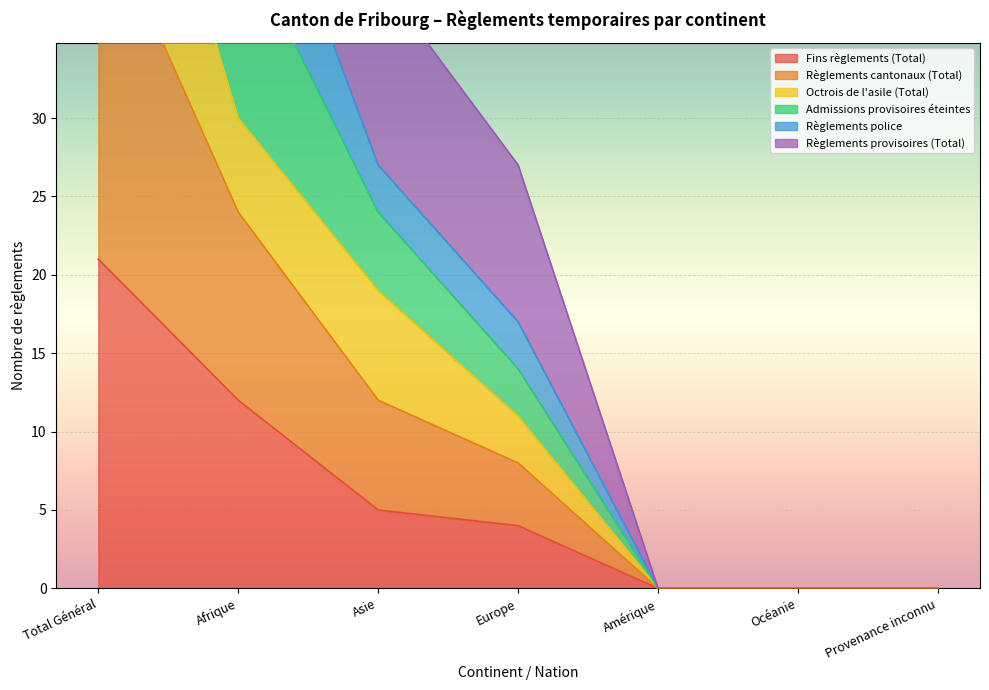

What is the difference between the maximum and minimum values in the Admissions provisoires éteintes series?

44